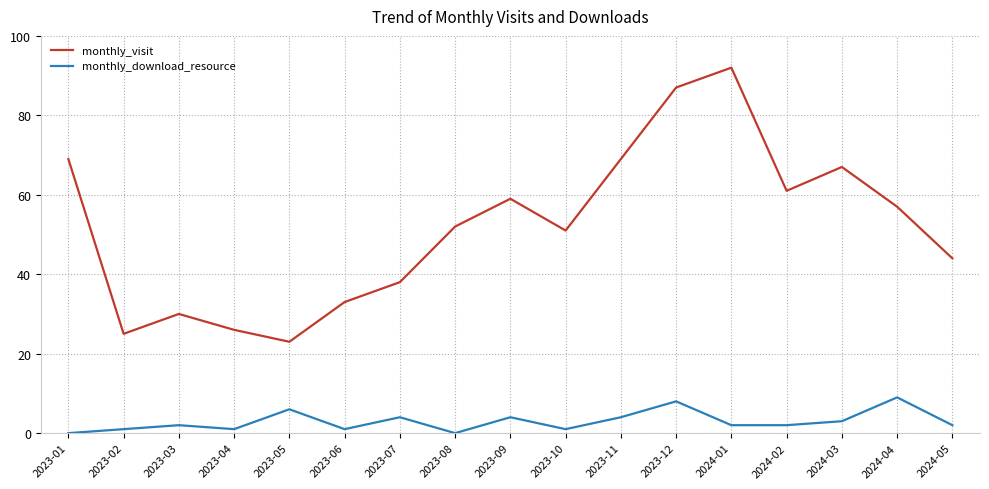

True or false: monthly_visit and monthly_download_resource cross at least once.

False